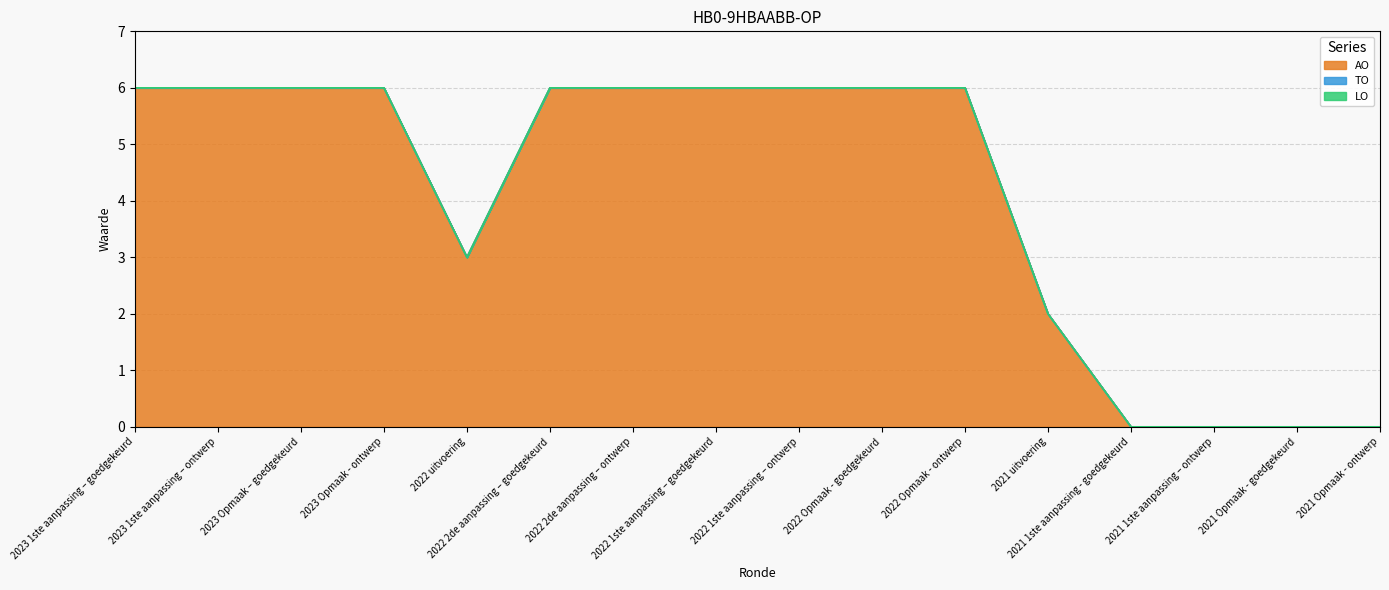

At how many categories does at least one series exceed 2?

11